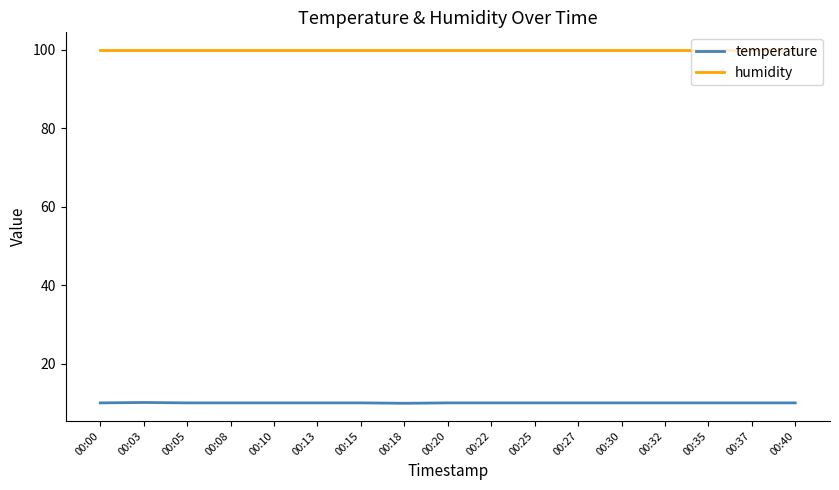

What is the minimum value shown in the chart?

9.9